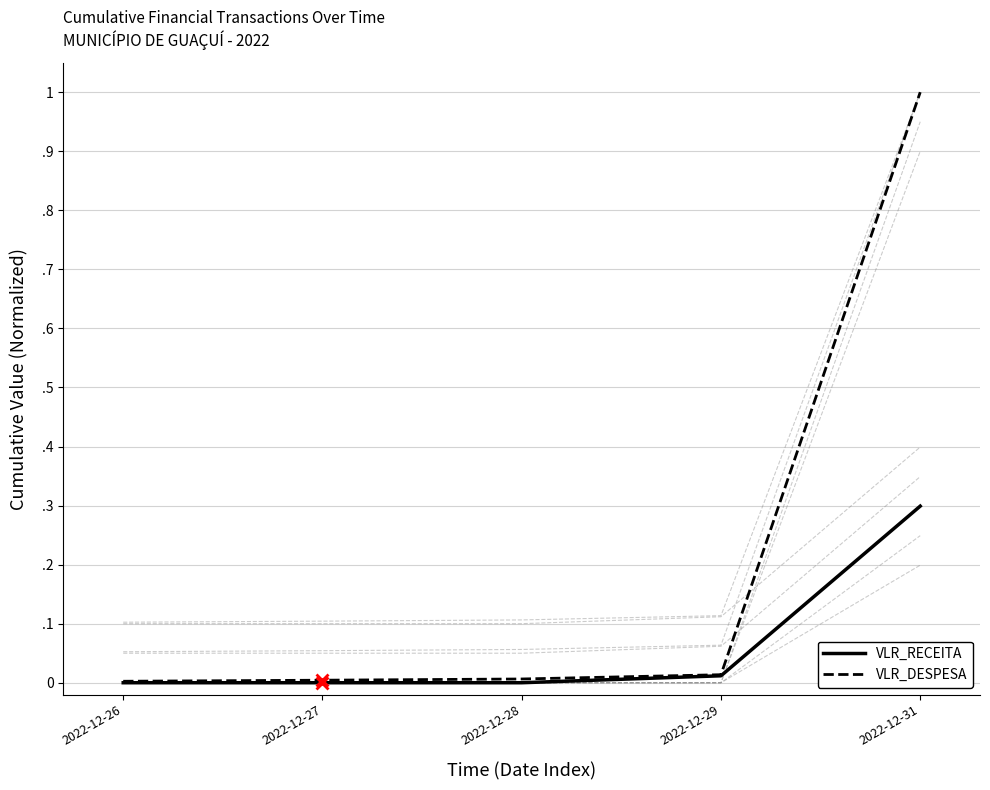

What are all the series names shown in the legend?

VLR_RECEITA, VLR_DESPESA